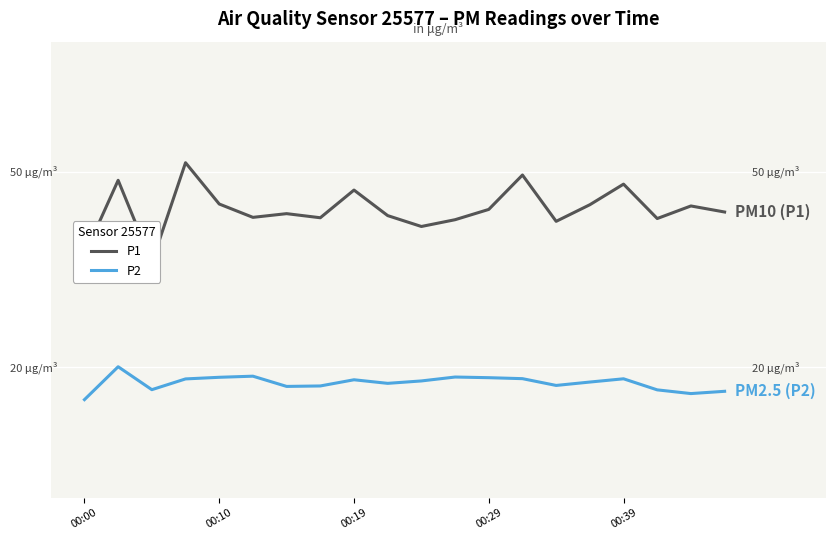

Count the number of data series in this chart.

2